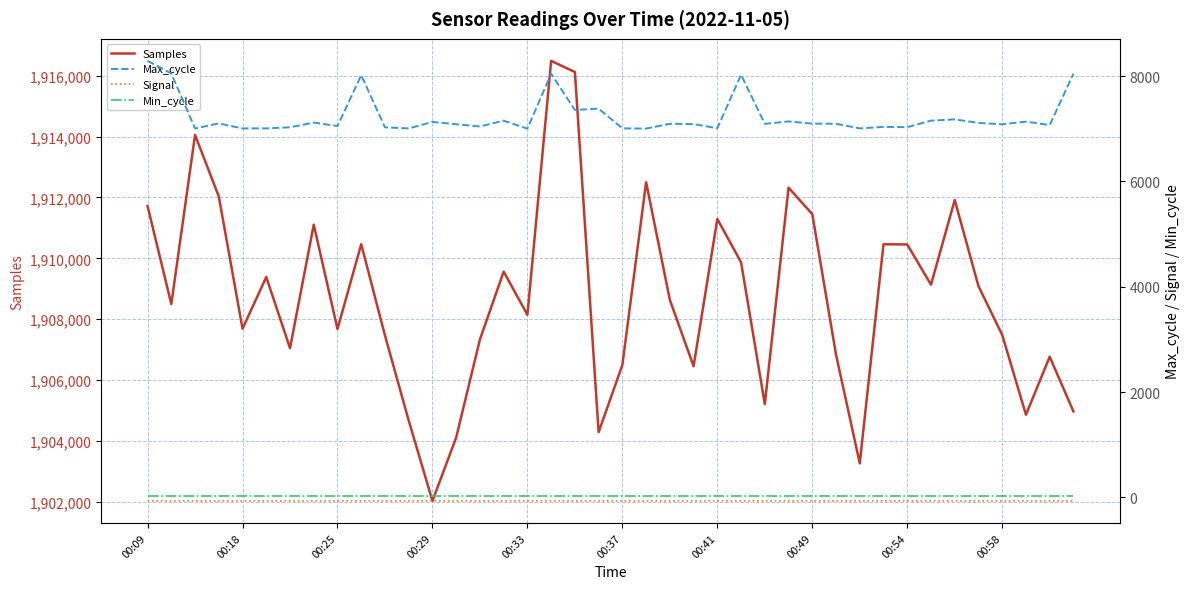

What is the minimum value for Samples?

1902029